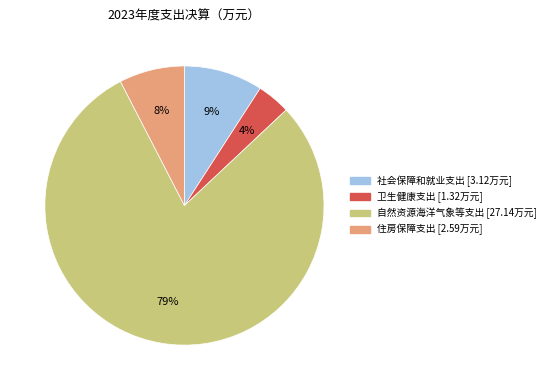

True or false: 自然资源海洋气象等支出 accounts for 65% of the total.

False